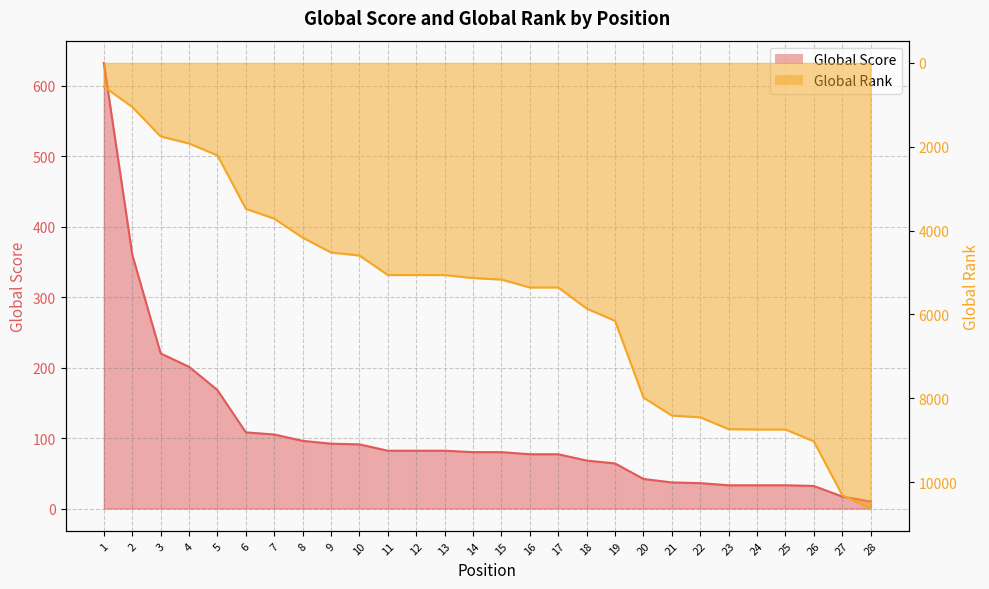

Between which two adjacent categories do Global Score and Global Rank first intersect?

1 and 2